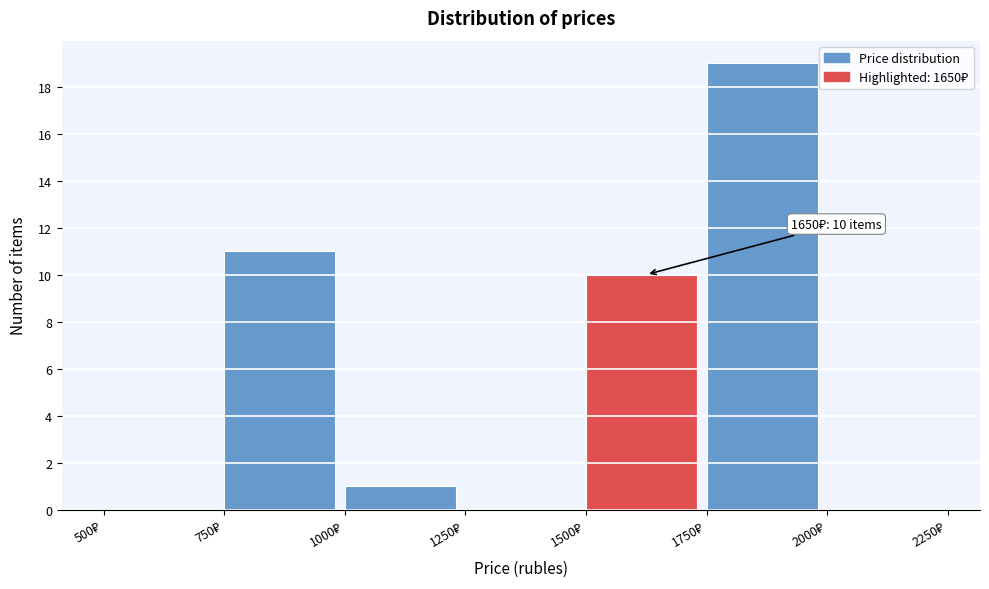

Over which range of the x-axis is the bar tallest?

1750 to 2000